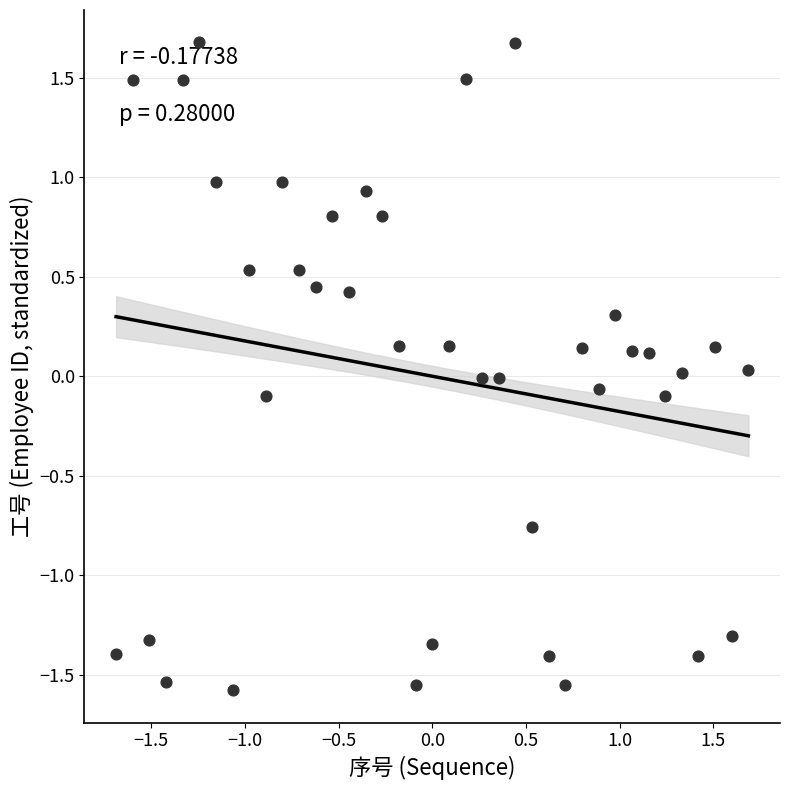

What is the range of Y values (max minus min)?

3.3